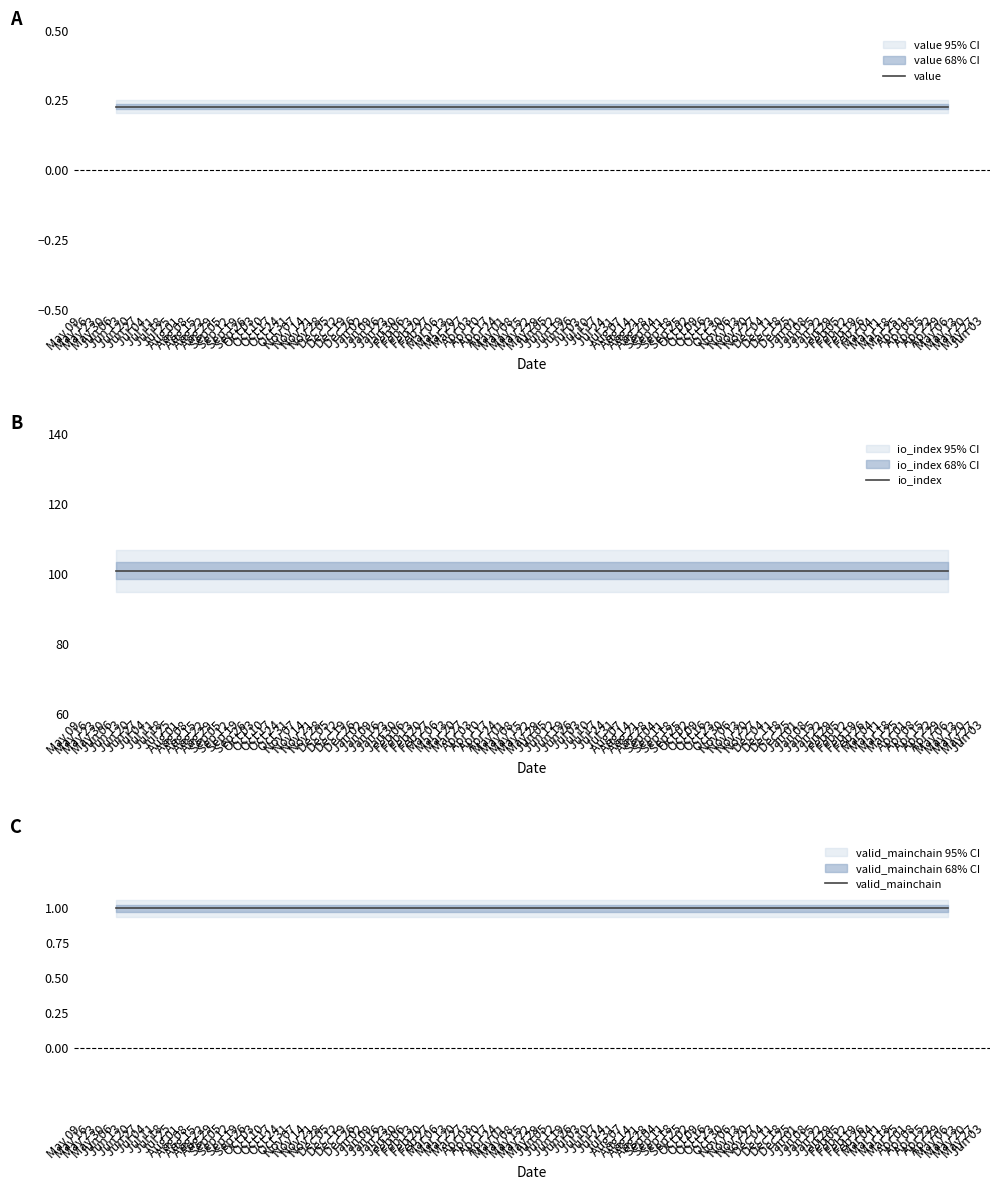

What is the maximum value shown in the chart?

101.0